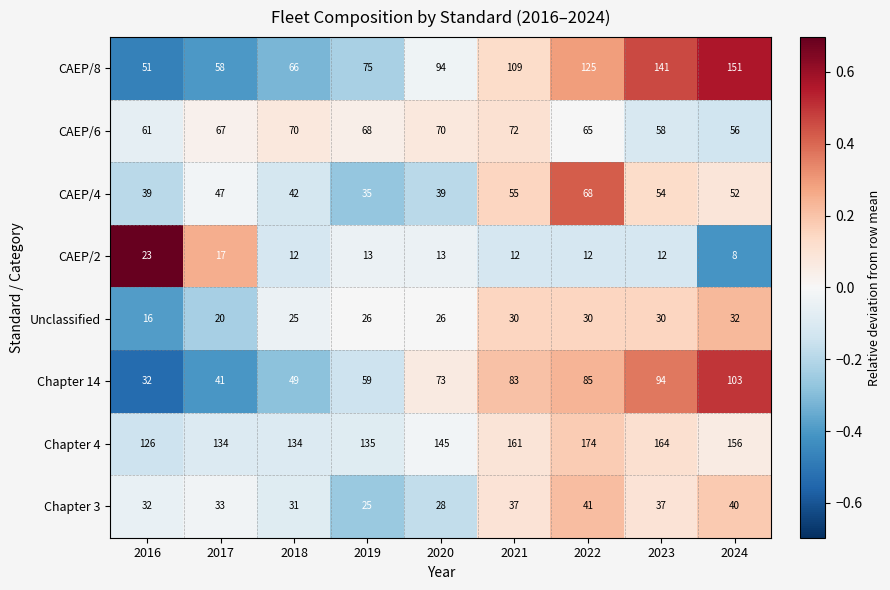

The Chapter 14 series shows 39 at 2020. True or false?

False